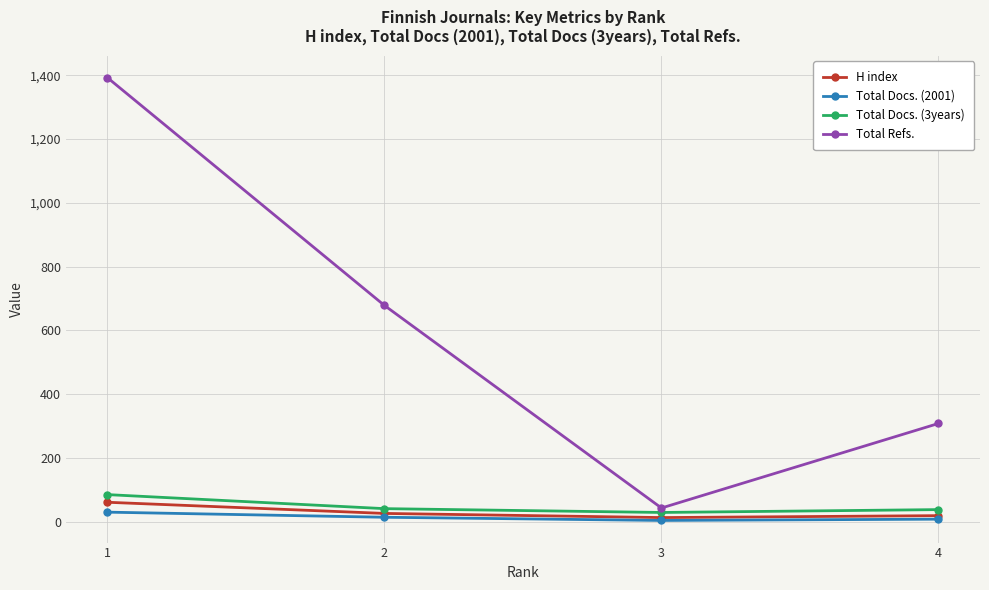

What is the value of the H index point at the 4th from the left?

19